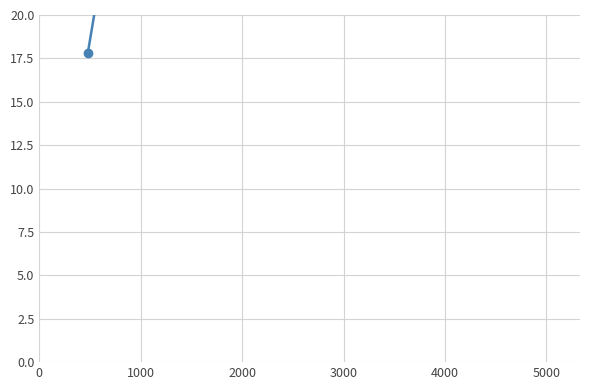

What is the average value?

46.5